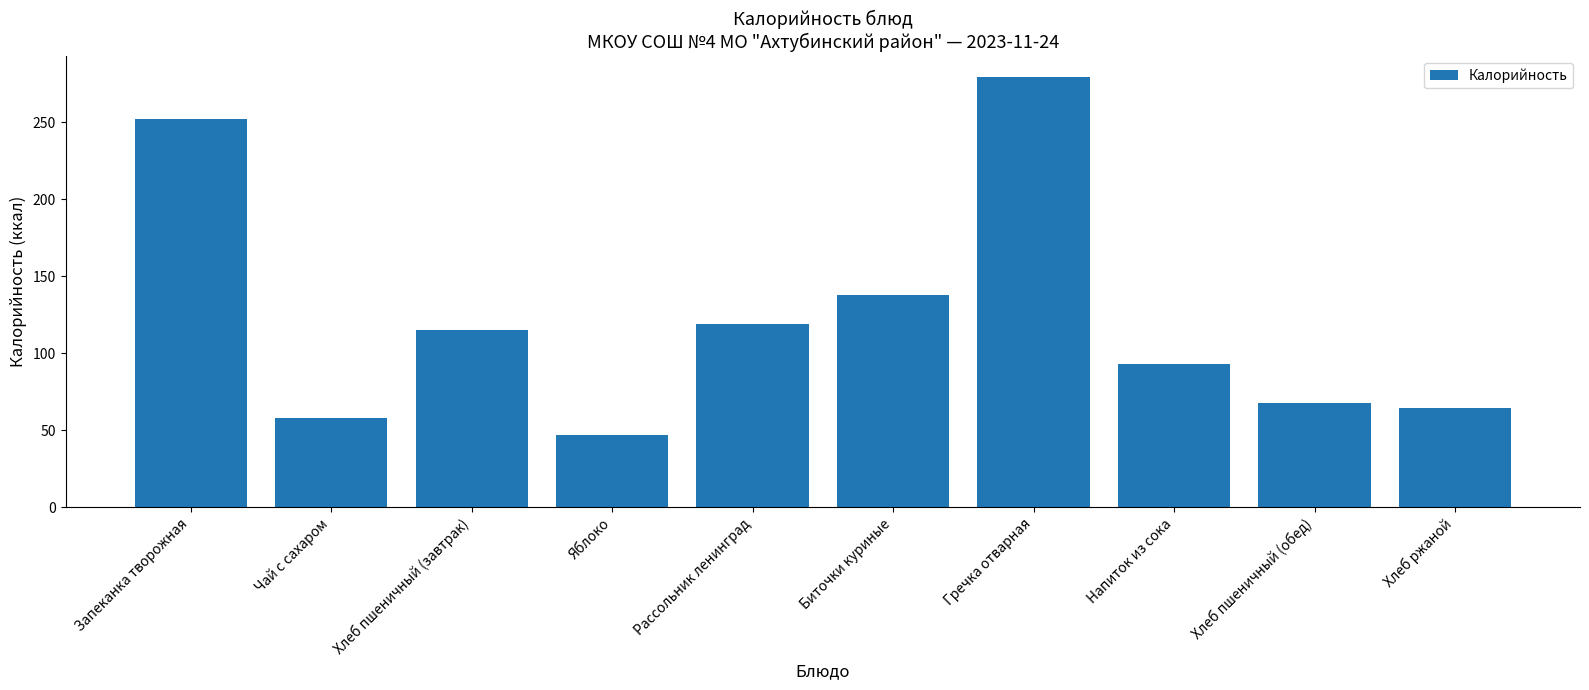

Which category has the lowest value across all series?

Яблоко